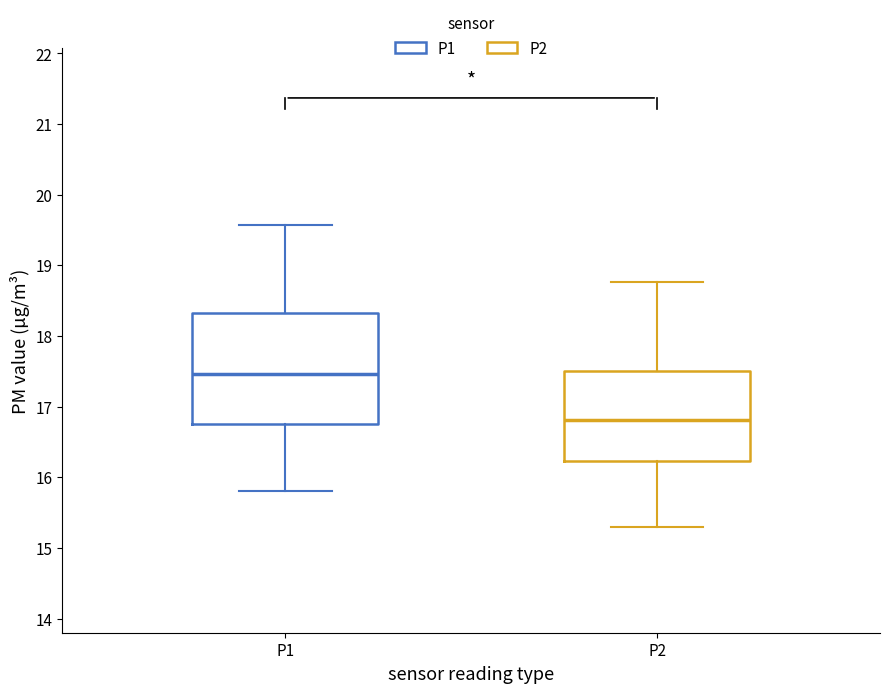

Which box is the tallest, from its lower edge to its upper edge?

P1